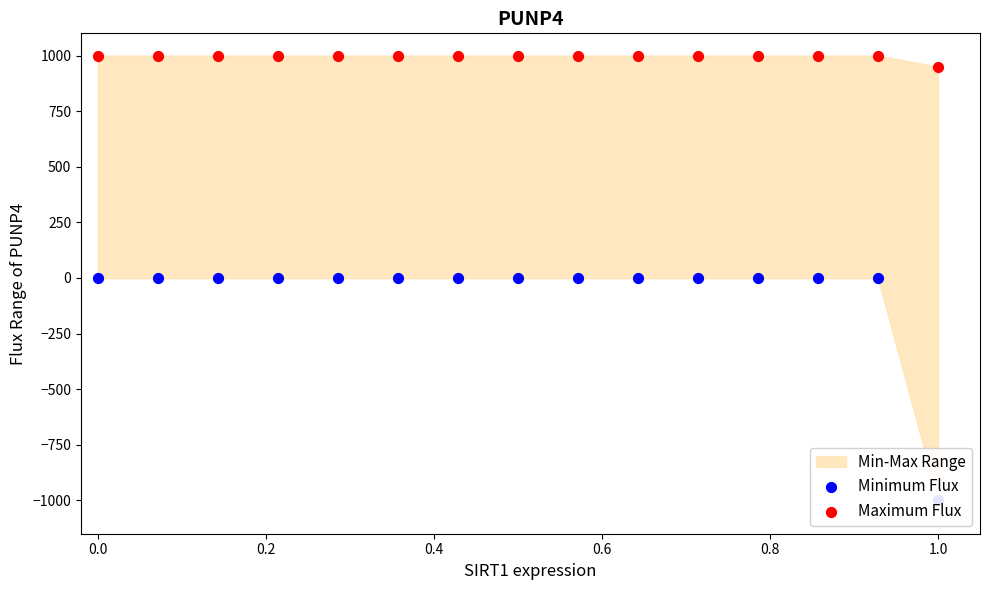

Is the value of Minimum Flux at 1.0 greater than the value of Maximum Flux at 1.2?

No